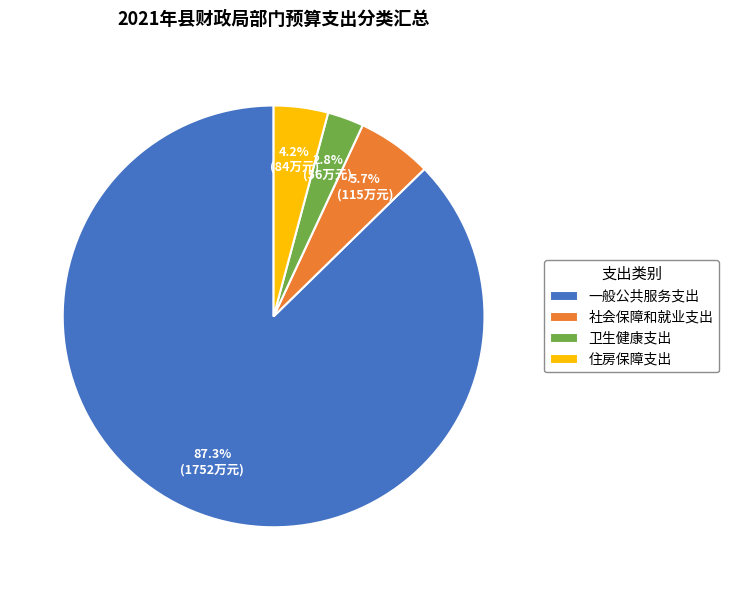

Rank the categories by value from highest to lowest.

一般公共服务支出, 社会保障和就业支出, 住房保障支出, 卫生健康支出